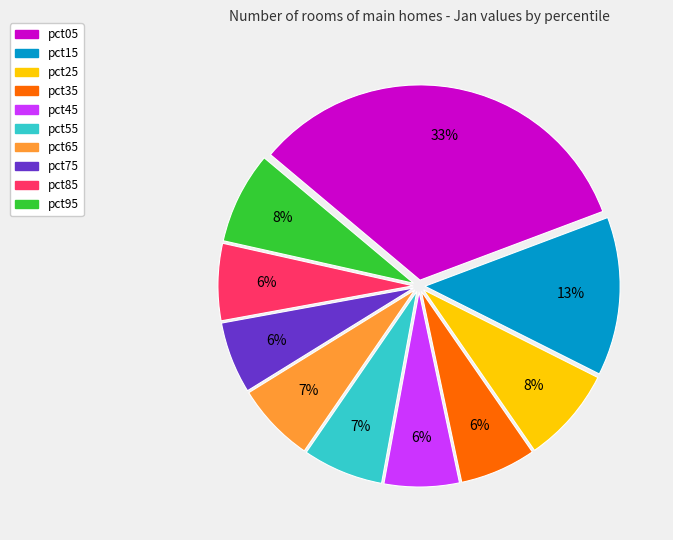

Is there a majority slice in this chart?

No